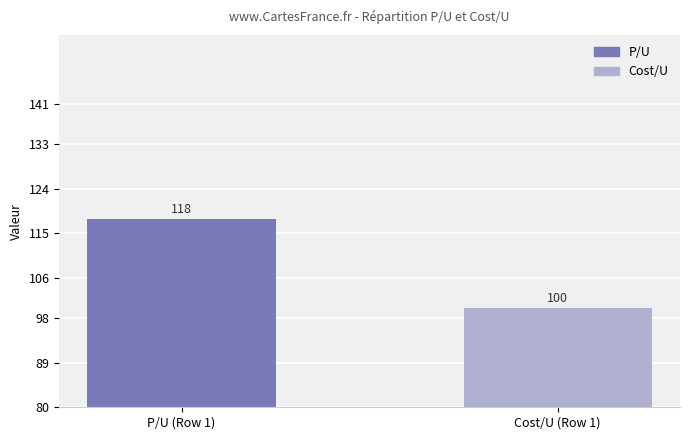

What is the label of the 2nd bar from the right?

P/U (Row 1)